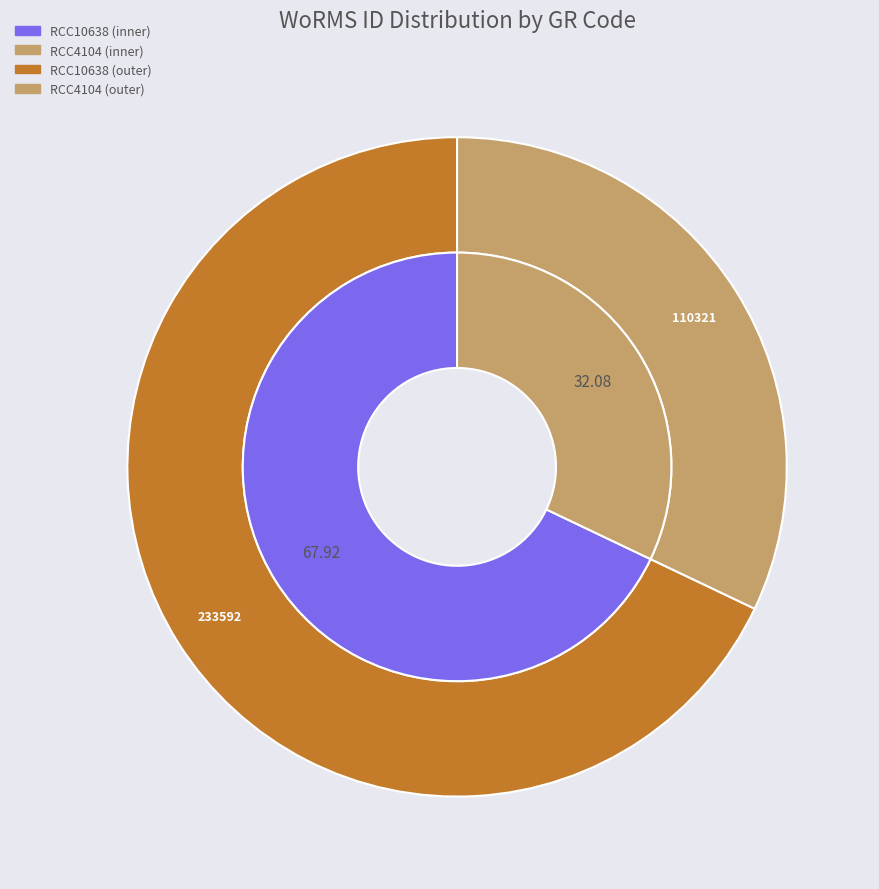

Combined, do RCC10638 and RCC4104 account for over 50%?

Yes